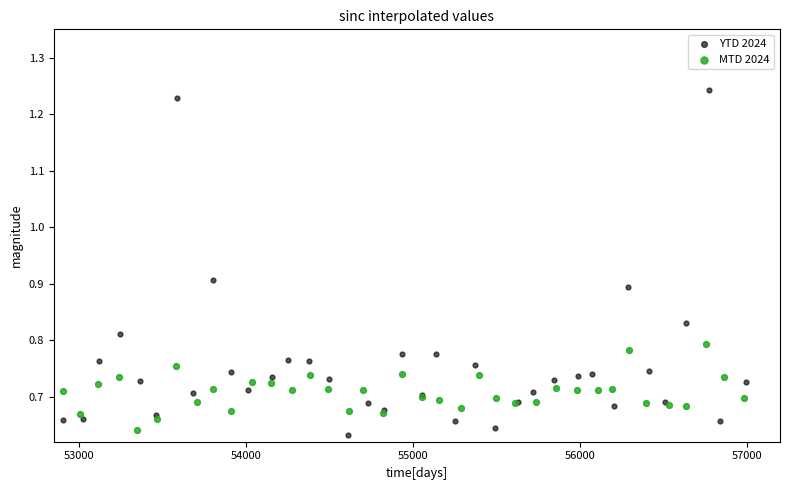

What are all the series names shown in the legend?

YTD 2024, MTD 2024